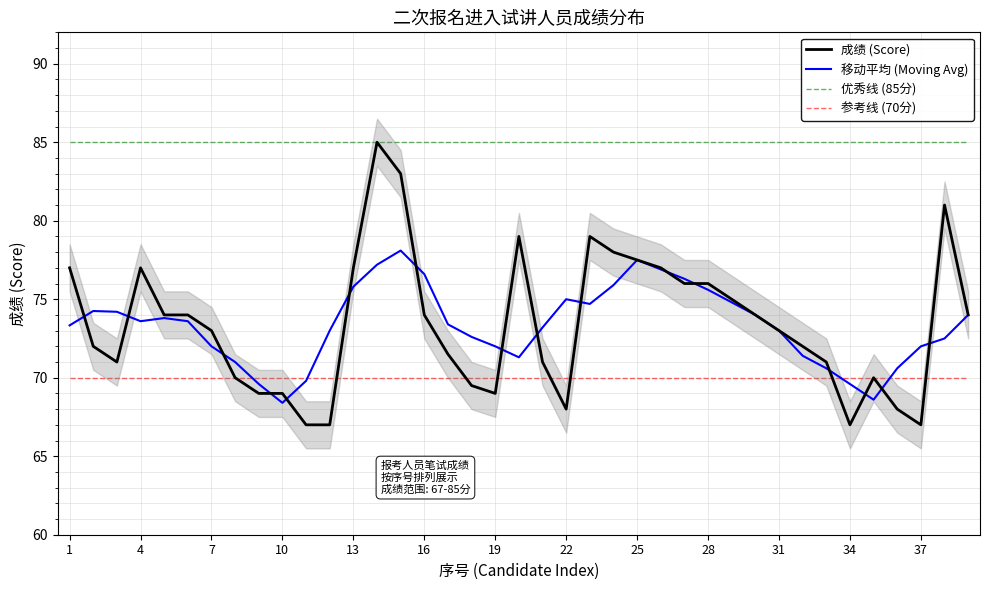

True or false: 优秀线 (85分) and 参考线 (70分) cross at least once.

False